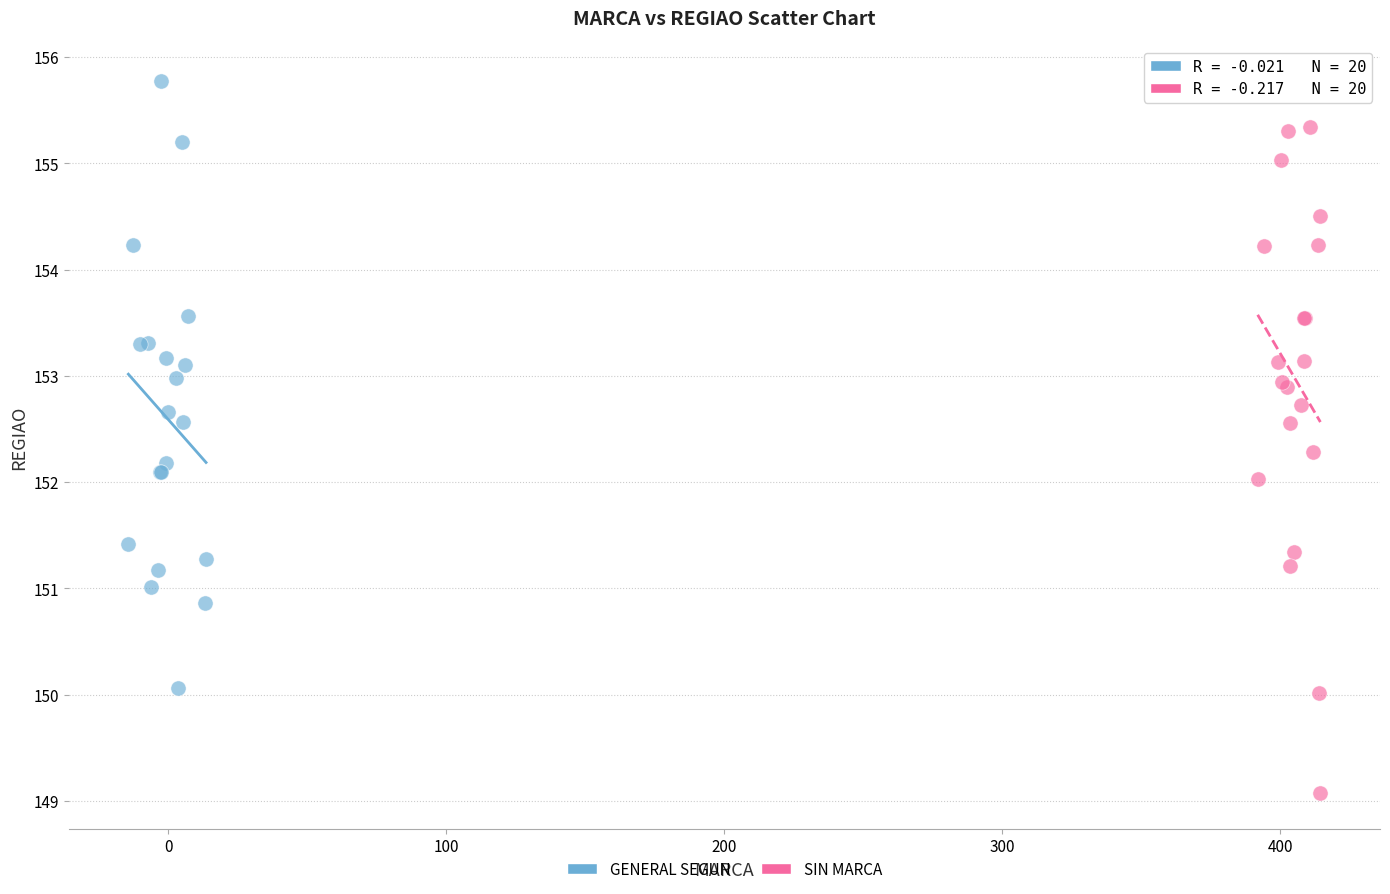

Which series reaches the minimum Y coordinate?

SIN MARCA